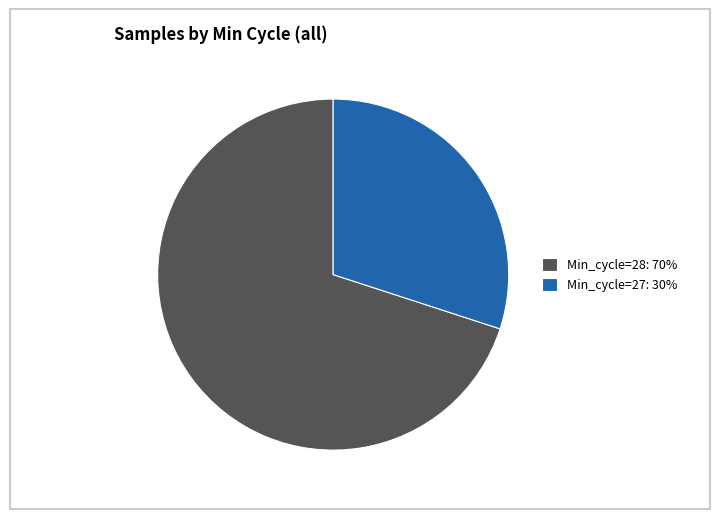

Which has a higher value, Min_cycle=28: 70% or Min_cycle=27: 30%?

Min_cycle=28: 70%